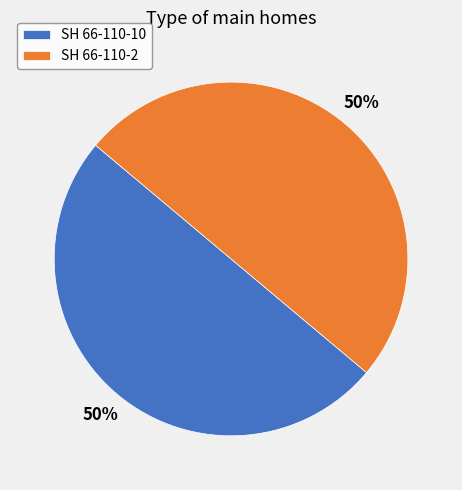

To the nearest percent, what percentage of the pie is SH 66-110-2?

50%